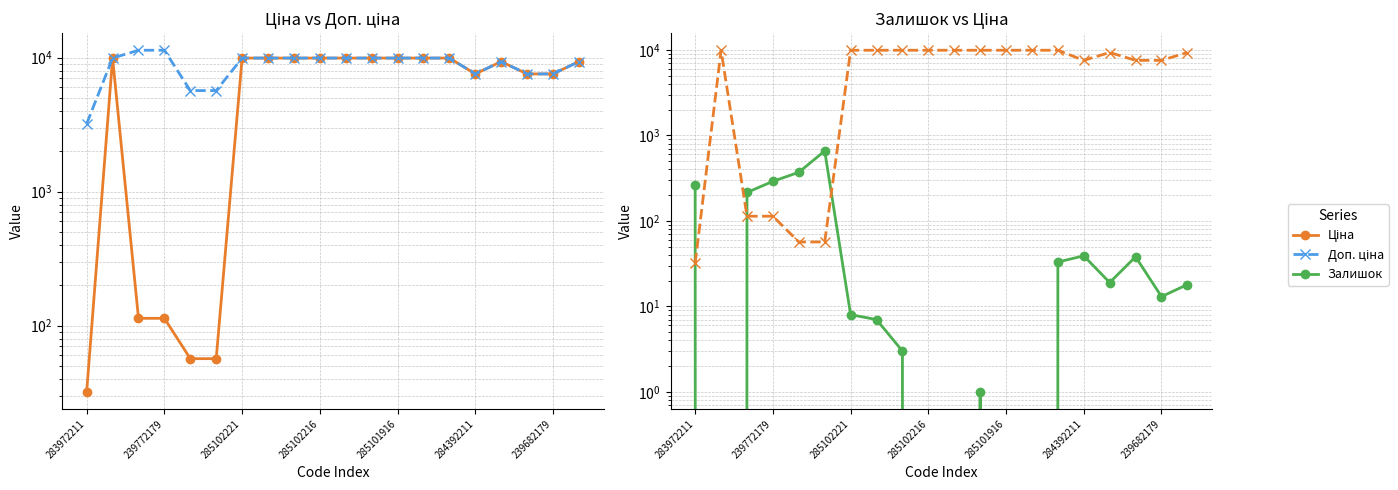

List the series in order of their peak value, highest first.

Доп. ціна, Ціна, Залишок